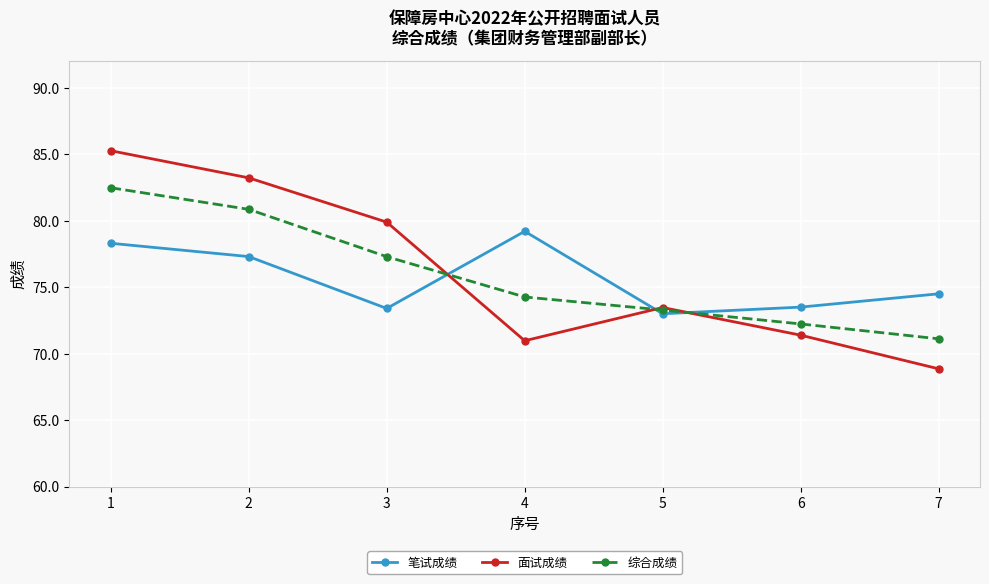

What is the value of the 综合成绩 point at the 3rd from the left?

77.3